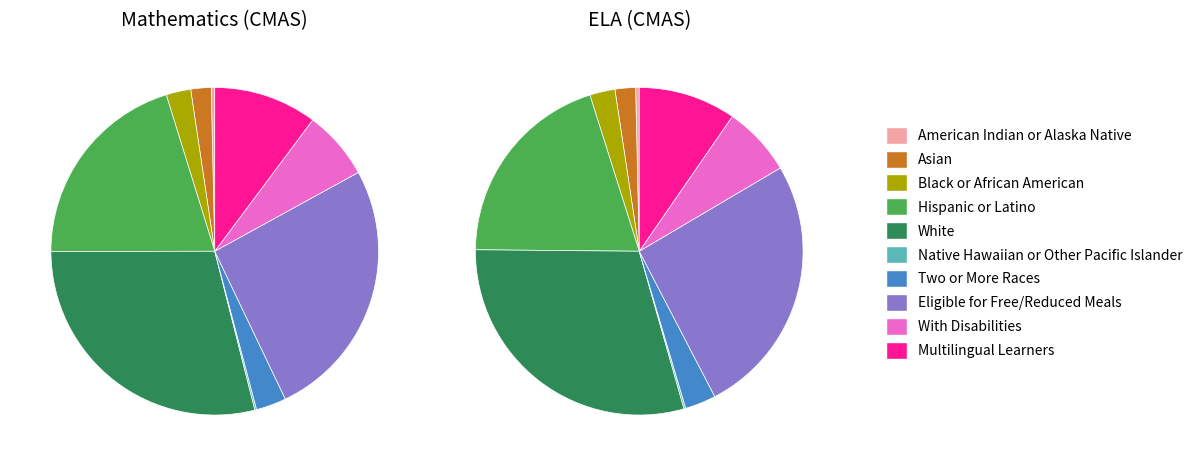

What is the total percentage of With Disabilities and Two or More Races?

9.8%